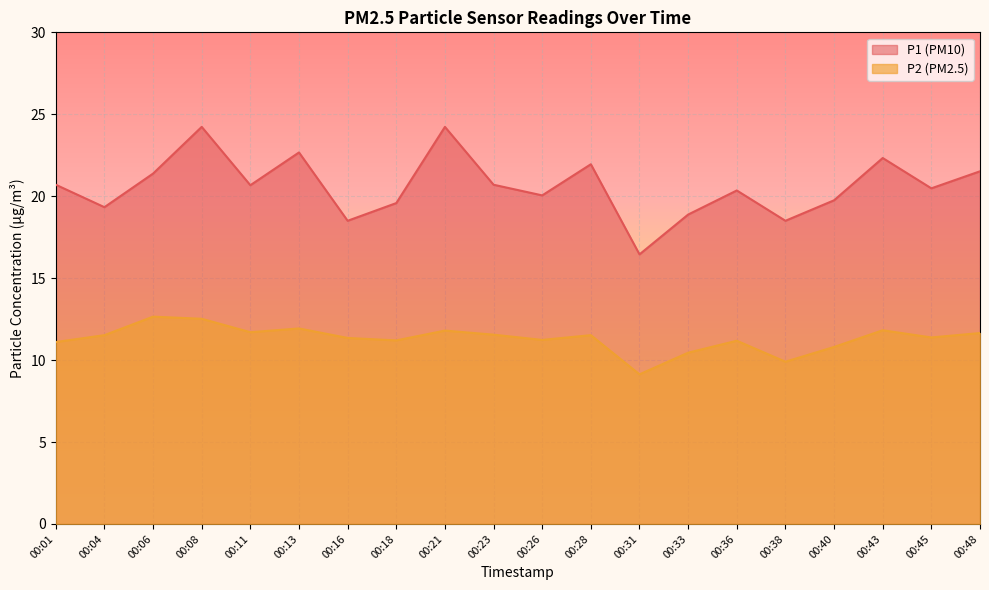

Which has a higher value, 00:36 or 00:08?

00:08